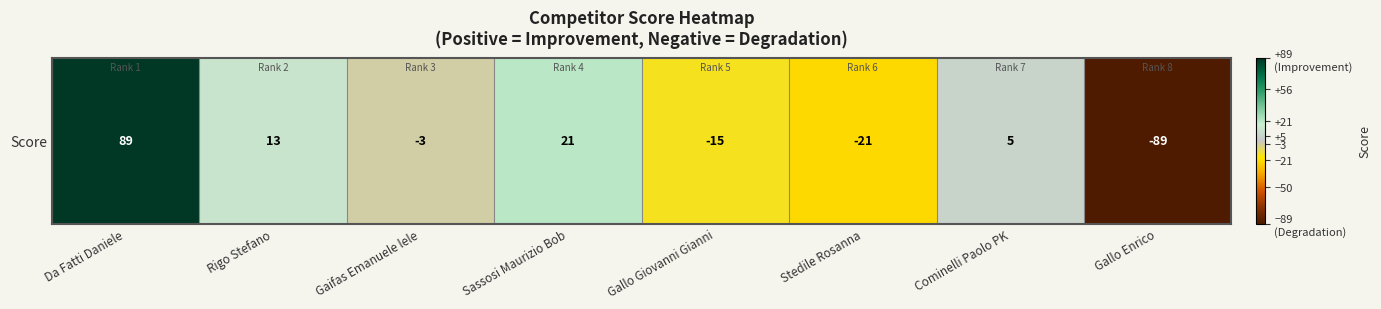

Reading left to right, transcribe all the data shown in this chart.

Da Fatti Daniele=89	Rigo Stefano=13	Gaifas Emanuele lele=-3	Sassosi Maurizio Bob=21	Gallo Giovanni Gianni=-15	Stedile Rosanna=-21	Cominelli Paolo PK=5	Gallo Enrico=-89